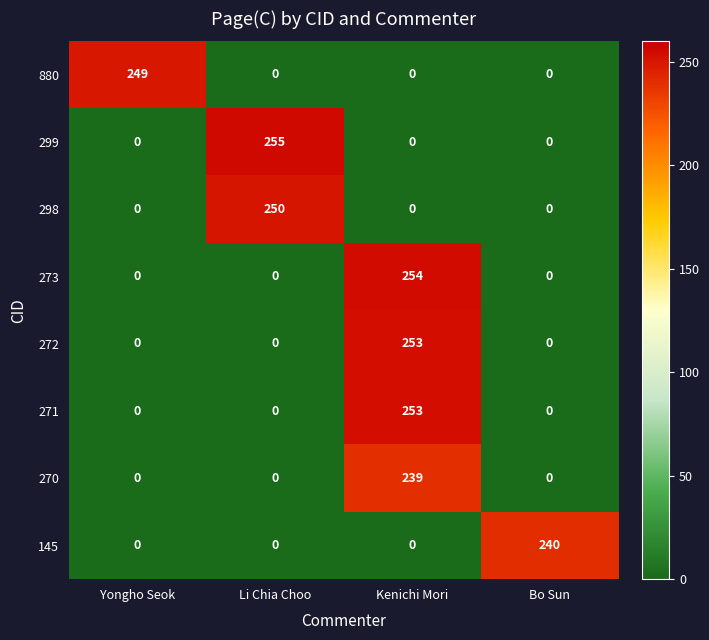

How many data points does each series have?

4